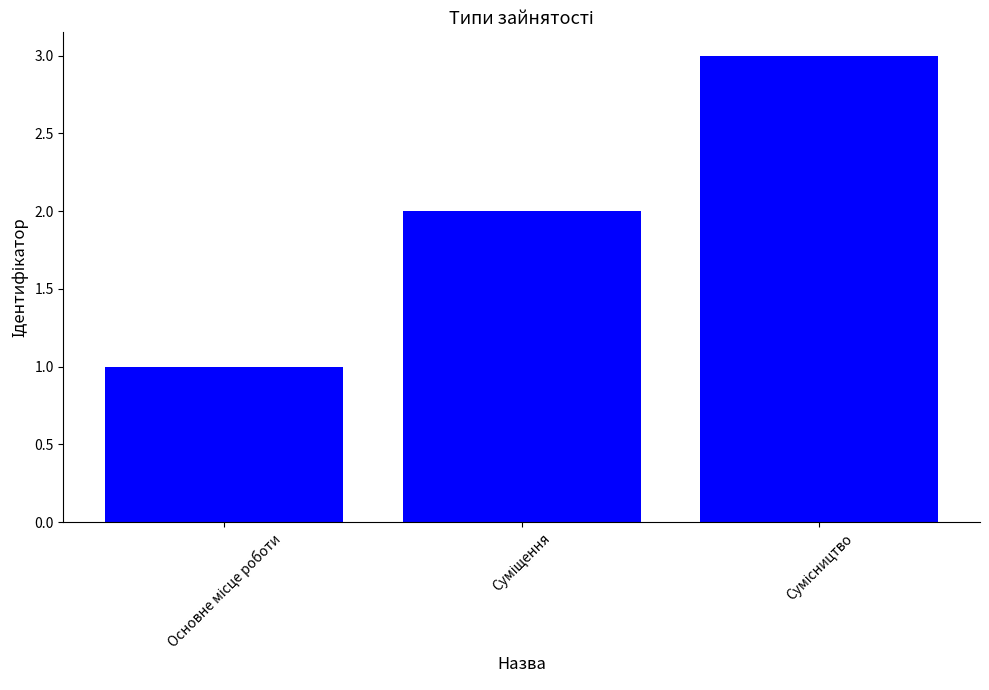

What is the sum of all values?

6